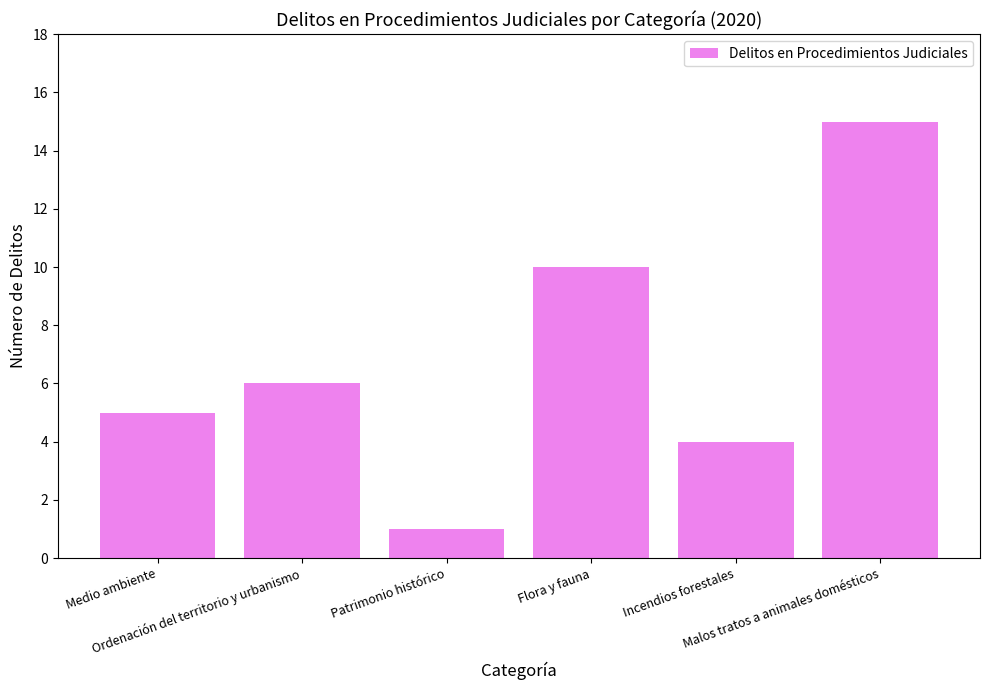

The value at Incendios forestales is 7. True or false?

False